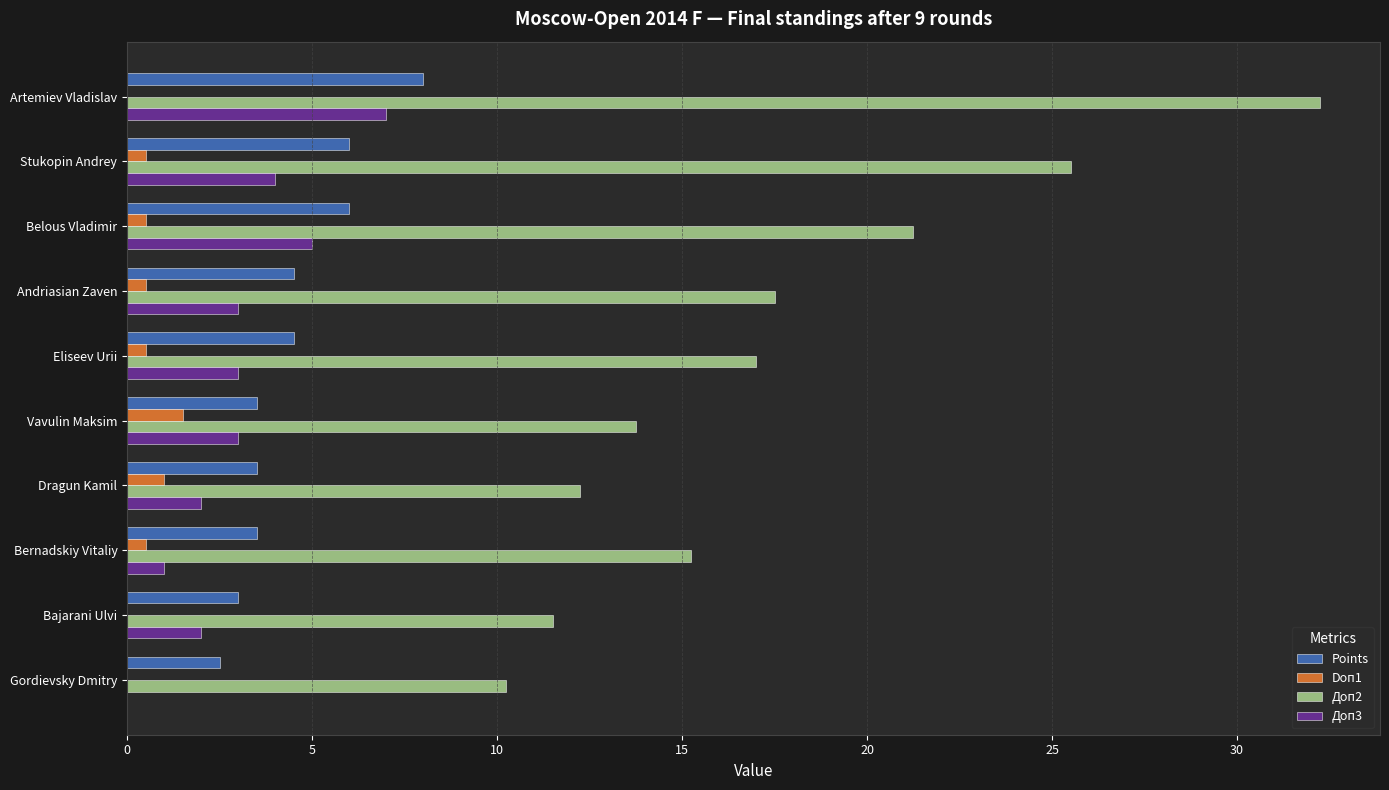

Which series has the largest total across all categories?

Доп2